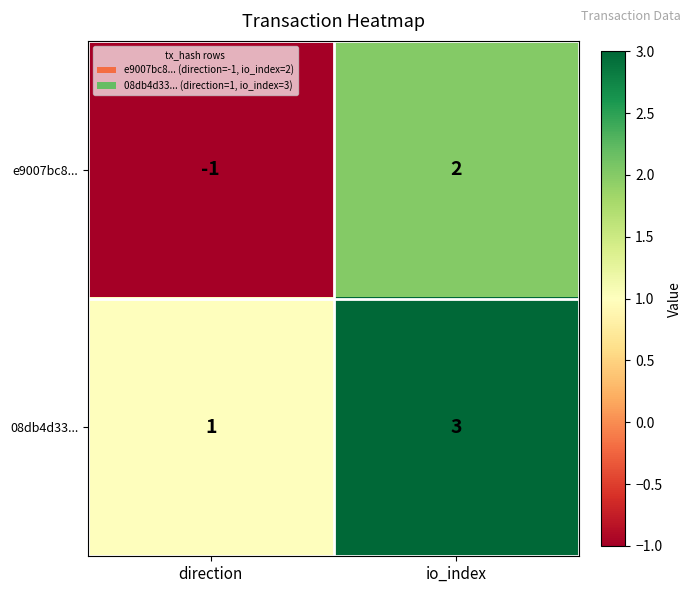

What is the sum of the 08db4d33... values at io_index and direction?

4